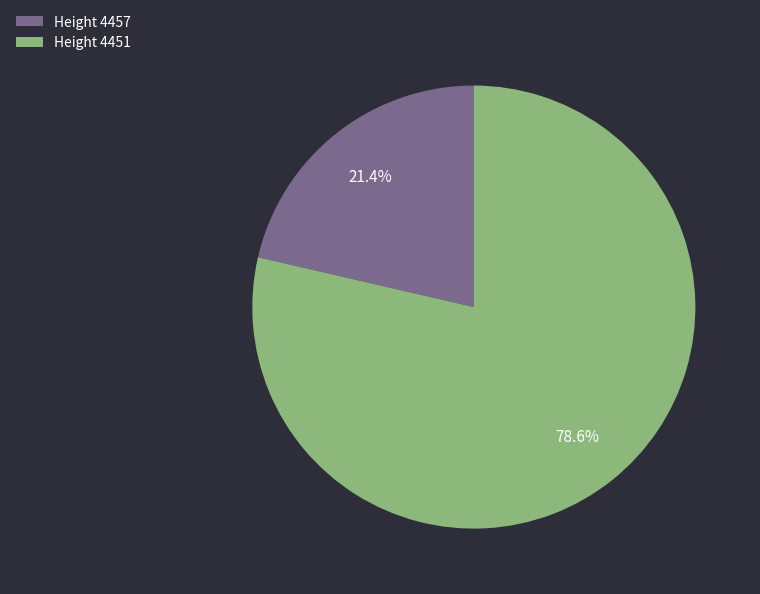

To the nearest percent, what is the difference between the largest and smallest slice percentages?

57%